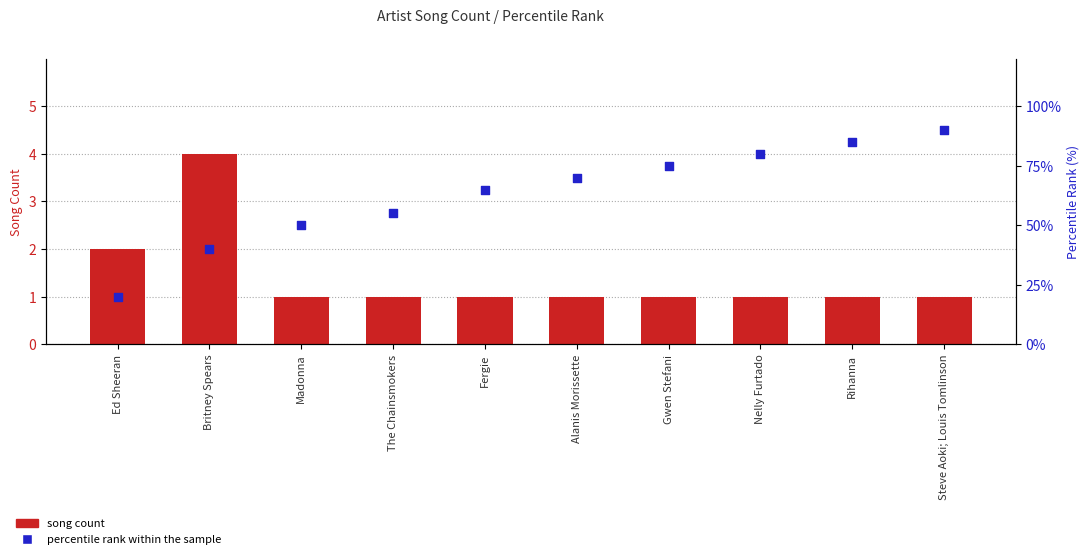

At which category is the sum across all series the highest?

Steve Aoki; Louis Tomlinson